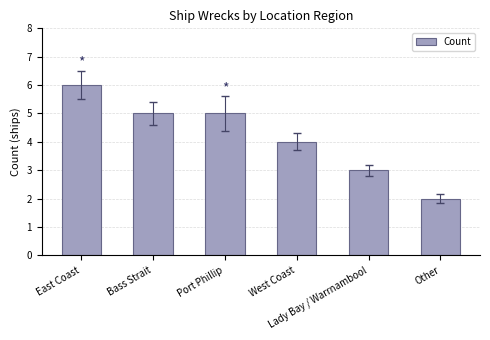

What is the label of the 5th bar from the left?

Lady Bay / Warrnambool